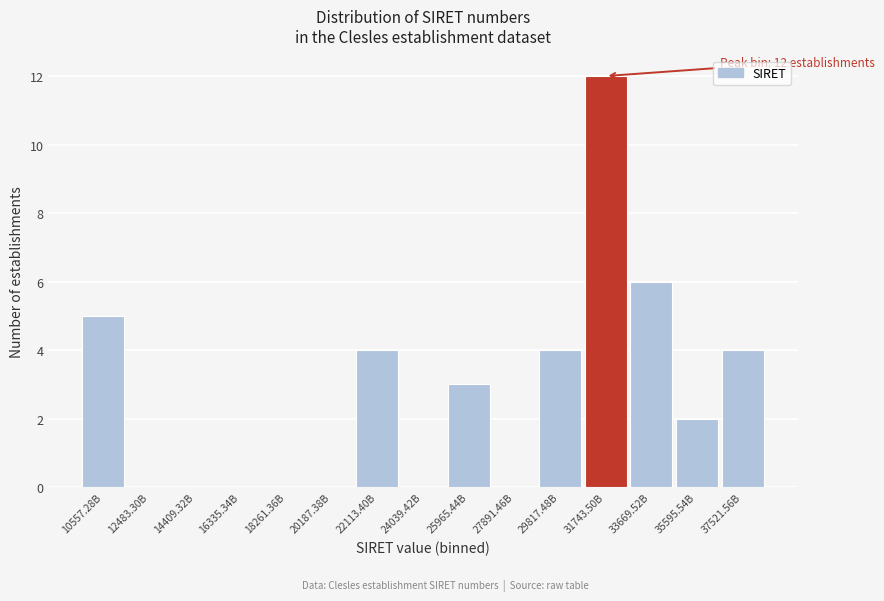

Reading left to right, what are all the values shown in this chart?

10557.28B=5	12483.30B=0	14409.32B=0	16335.34B=0	18261.36B=0	20187.38B=0	22113.40B=4	24039.42B=0	25965.44B=3	27891.46B=0	29817.48B=4	31743.50B=12	33669.52B=6	35595.54B=2	37521.56B=4